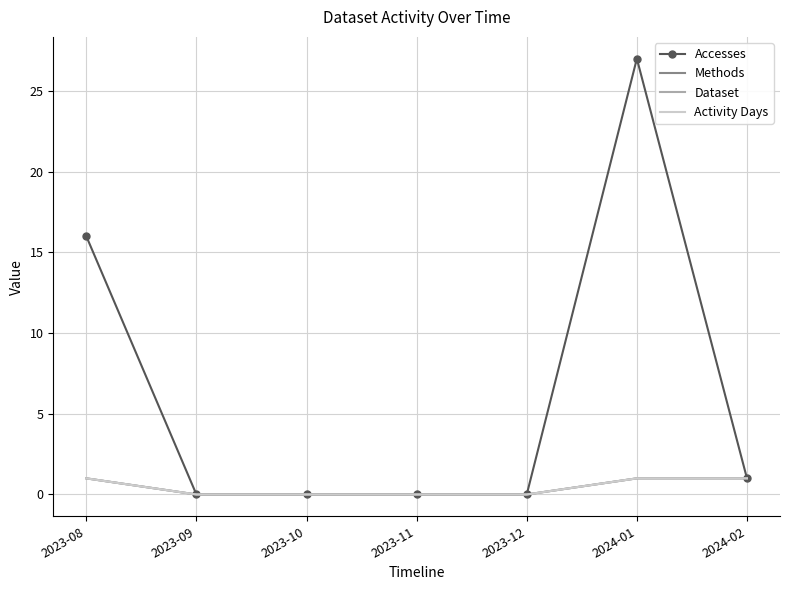

True or false: Dataset and Activity Days intersect in this chart.

False